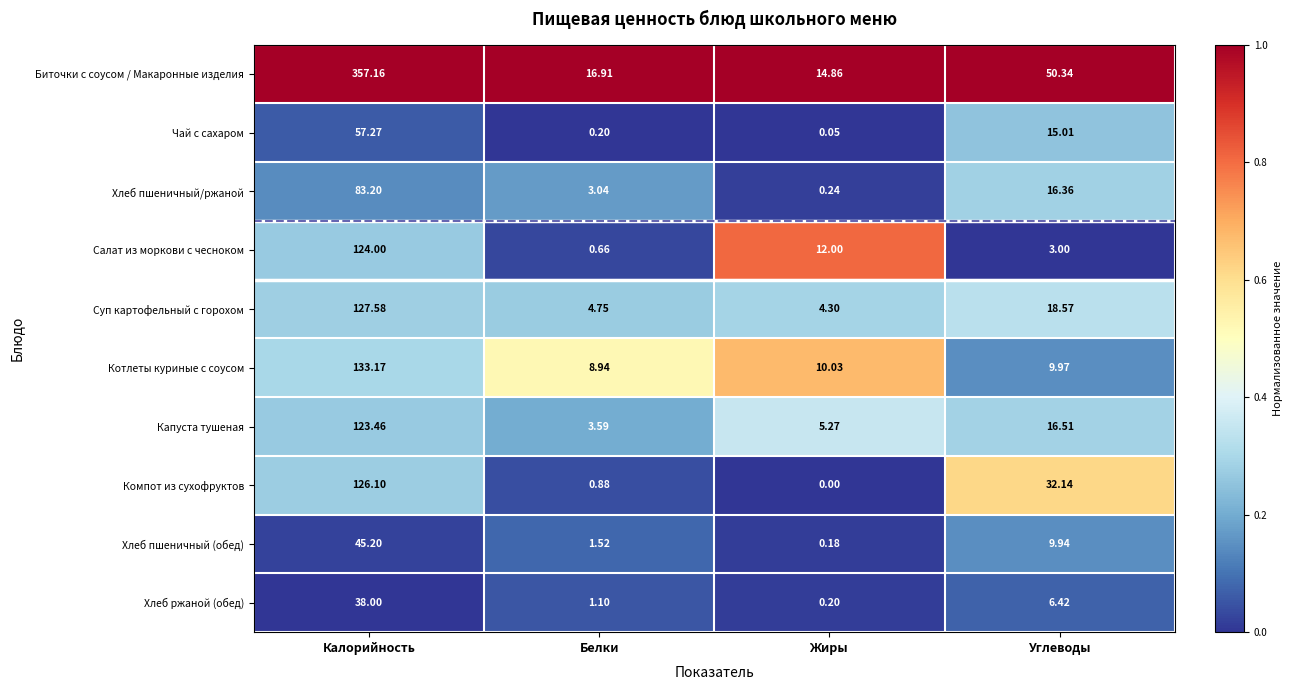

At which label is Биточки с соусом / Макаронные изделия closest to 186?

Углеводы